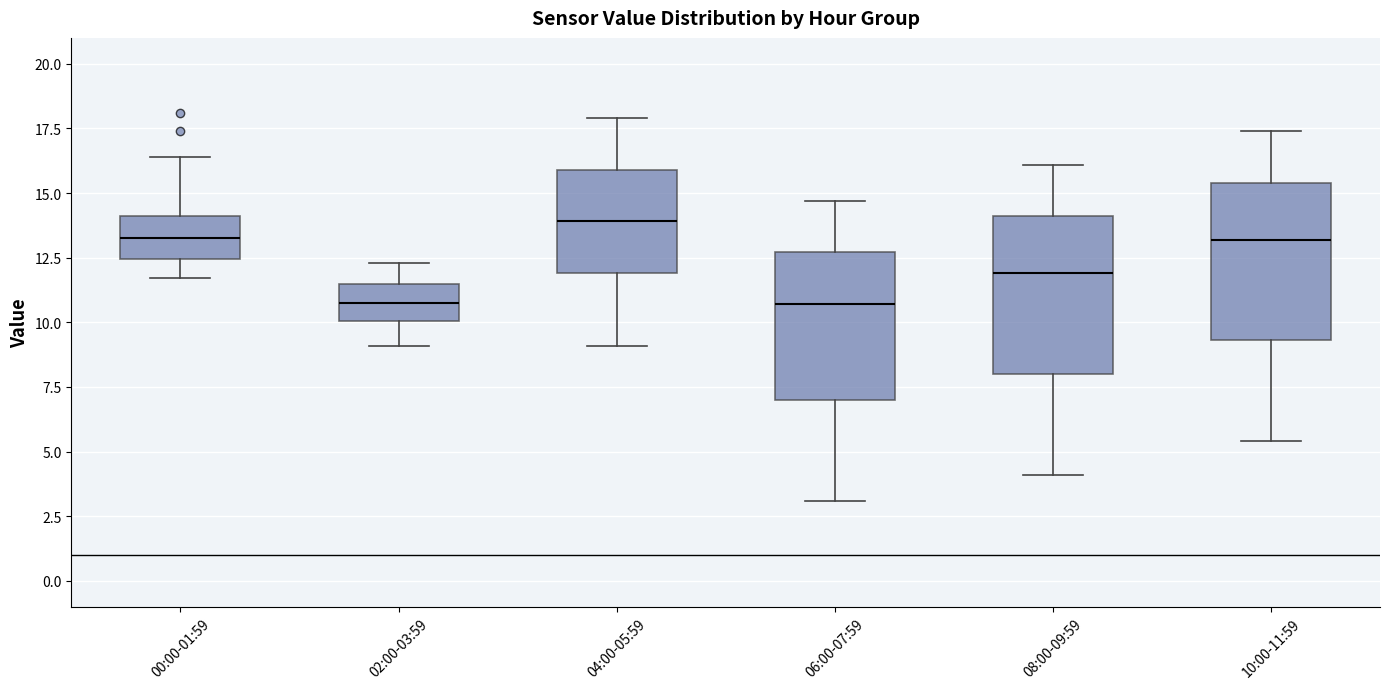

Where is the upper edge of the box for 10:00-11:59 on the y-axis? The values are not printed on the chart, so give them approximately, as read against the axis.

15.5